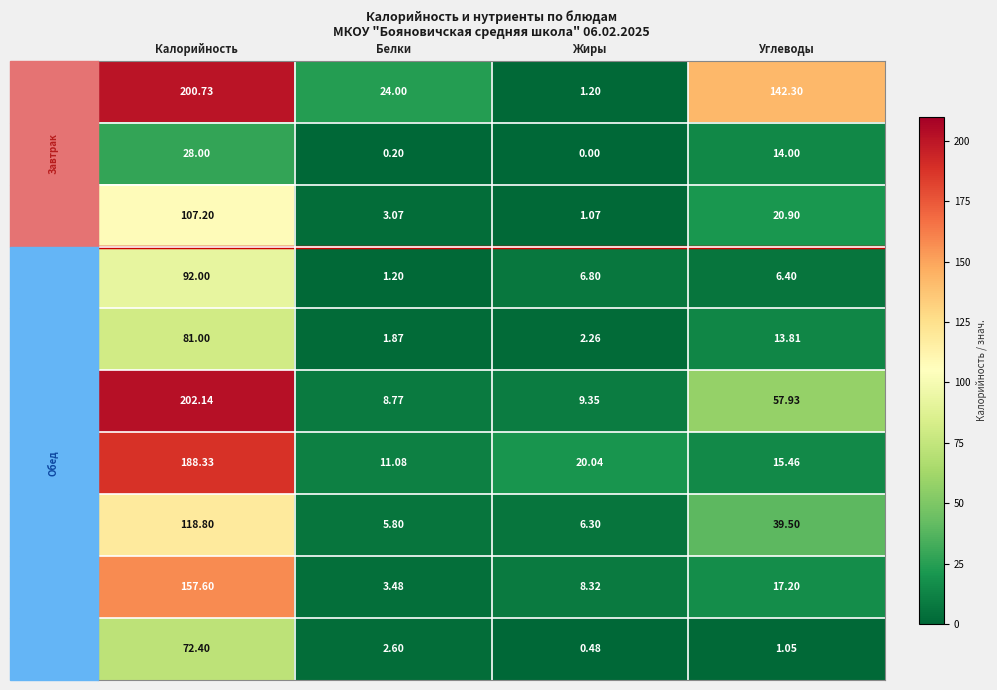

At how many categories does at least one series exceed 21?

3